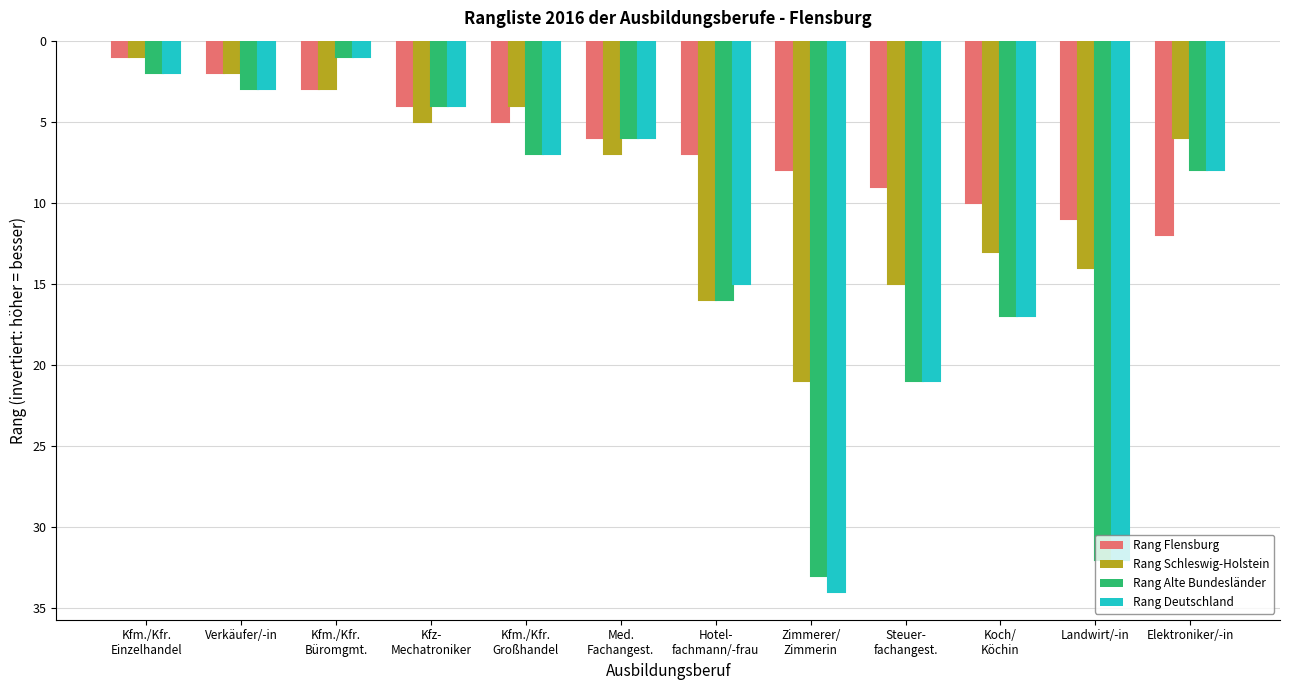

Reading left to right, extract all data points from this chart.

Rang Flensburg: Kfm./Kfr.
Einzelhandel=-1	Verkäufer/-in=-2	Kfm./Kfr.
Büromgmt.=-3	Kfz-
Mechatroniker=-4	Kfm./Kfr.
Großhandel=-5	Med.
Fachangest.=-6	Hotel-
fachmann/-frau=-7	Zimmerer/
Zimmerin=-8	Steuer-
fachangest.=-9	Koch/
Köchin=-10	Landwirt/-in=-11	Elektroniker/-in=-12
Rang Schleswig-Holstein: Kfm./Kfr.
Einzelhandel=-1	Verkäufer/-in=-2	Kfm./Kfr.
Büromgmt.=-3	Kfz-
Mechatroniker=-5	Kfm./Kfr.
Großhandel=-4	Med.
Fachangest.=-7	Hotel-
fachmann/-frau=-16	Zimmerer/
Zimmerin=-21	Steuer-
fachangest.=-15	Koch/
Köchin=-13	Landwirt/-in=-14	Elektroniker/-in=-6
Rang Alte Bundesländer: Kfm./Kfr.
Einzelhandel=-2	Verkäufer/-in=-3	Kfm./Kfr.
Büromgmt.=-1	Kfz-
Mechatroniker=-4	Kfm./Kfr.
Großhandel=-7	Med.
Fachangest.=-6	Hotel-
fachmann/-frau=-16	Zimmerer/
Zimmerin=-33	Steuer-
fachangest.=-21	Koch/
Köchin=-17	Landwirt/-in=-32	Elektroniker/-in=-8
Rang Deutschland: Kfm./Kfr.
Einzelhandel=-2	Verkäufer/-in=-3	Kfm./Kfr.
Büromgmt.=-1	Kfz-
Mechatroniker=-4	Kfm./Kfr.
Großhandel=-7	Med.
Fachangest.=-6	Hotel-
fachmann/-frau=-15	Zimmerer/
Zimmerin=-34	Steuer-
fachangest.=-21	Koch/
Köchin=-17	Landwirt/-in=-32	Elektroniker/-in=-8